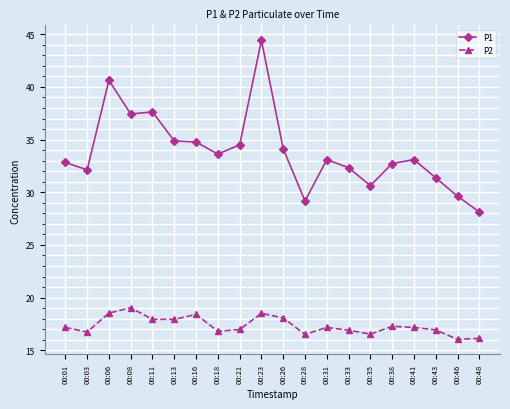

What is the smallest value displayed?

16.0